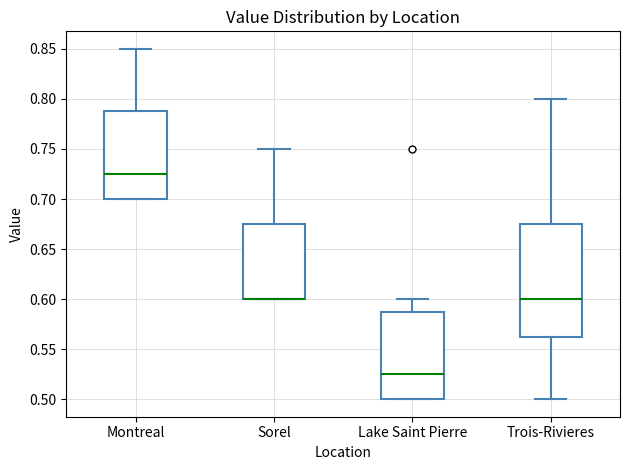

Reading left to right, transcribe this box plot: for each box, give where its median line is, the range the box spans, and where its two whiskers end, as read against the y-axis. The values are not printed on the chart, so give them approximately, as read against the axis.

Montreal: median 0.725, box 0.700 to 0.790, whiskers 0.700 to 0.850
Sorel: median 0.600 (drawn on the box's lower edge), box 0.600 to 0.675, whiskers 0.600 to 0.750
Lake Saint Pierre: median 0.525, box 0.500 to 0.590, whiskers 0.500 to 0.600
Trois-Rivieres: median 0.600, box 0.565 to 0.675, whiskers 0.500 to 0.800